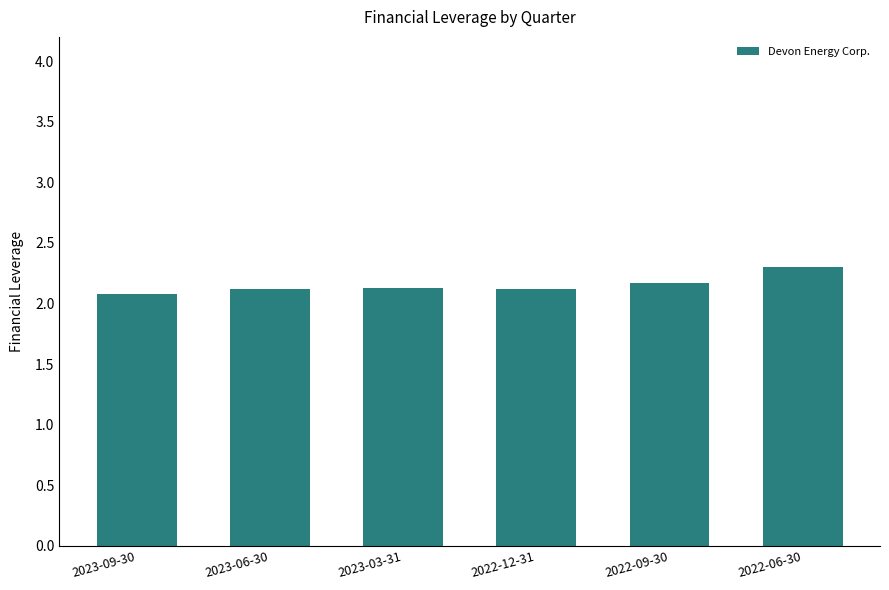

True or false: the data shows 3.1 at 2022-06-30.

False